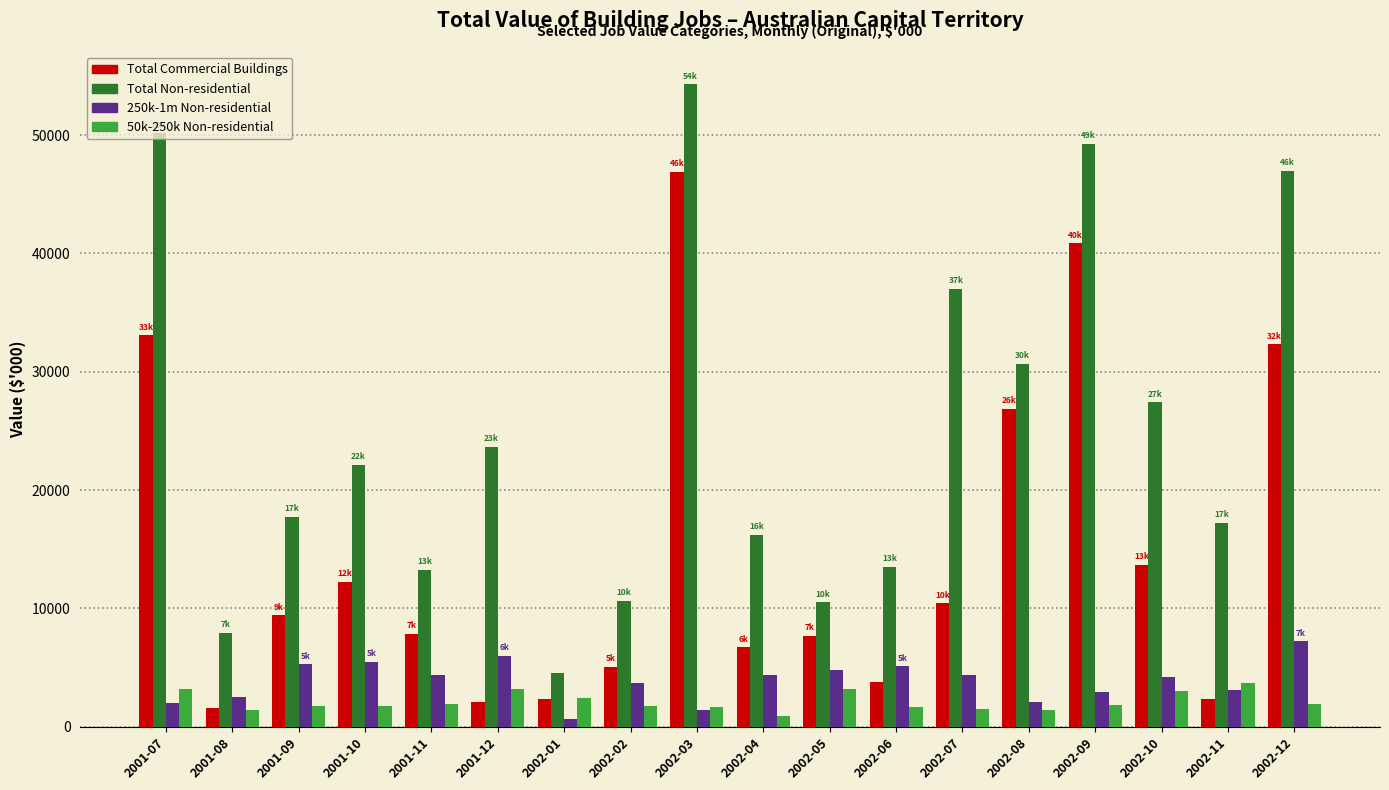

What is the average value of the Total Commercial Buildings series?

14736